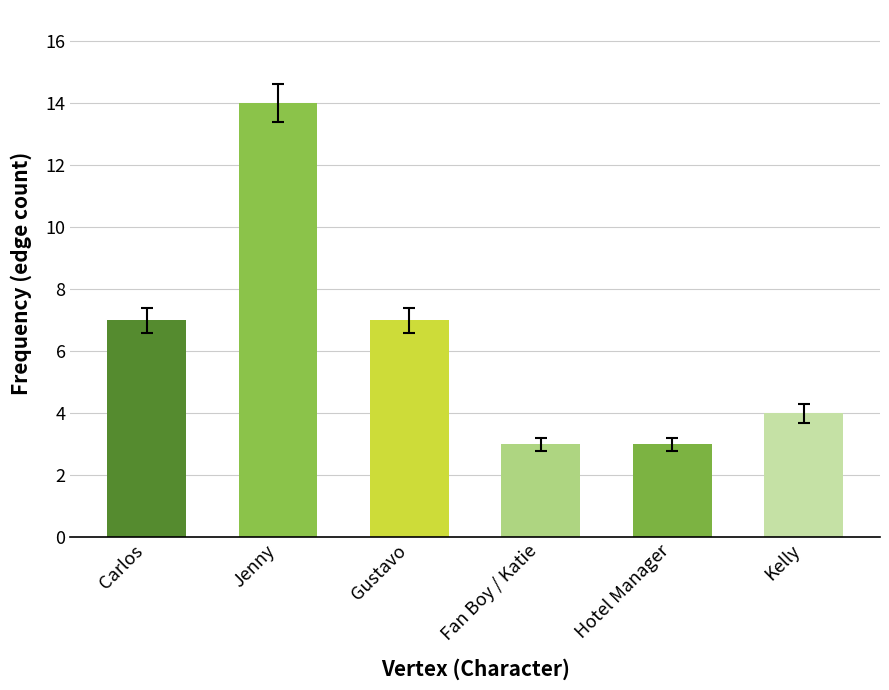

How many data points are less than 7?

3